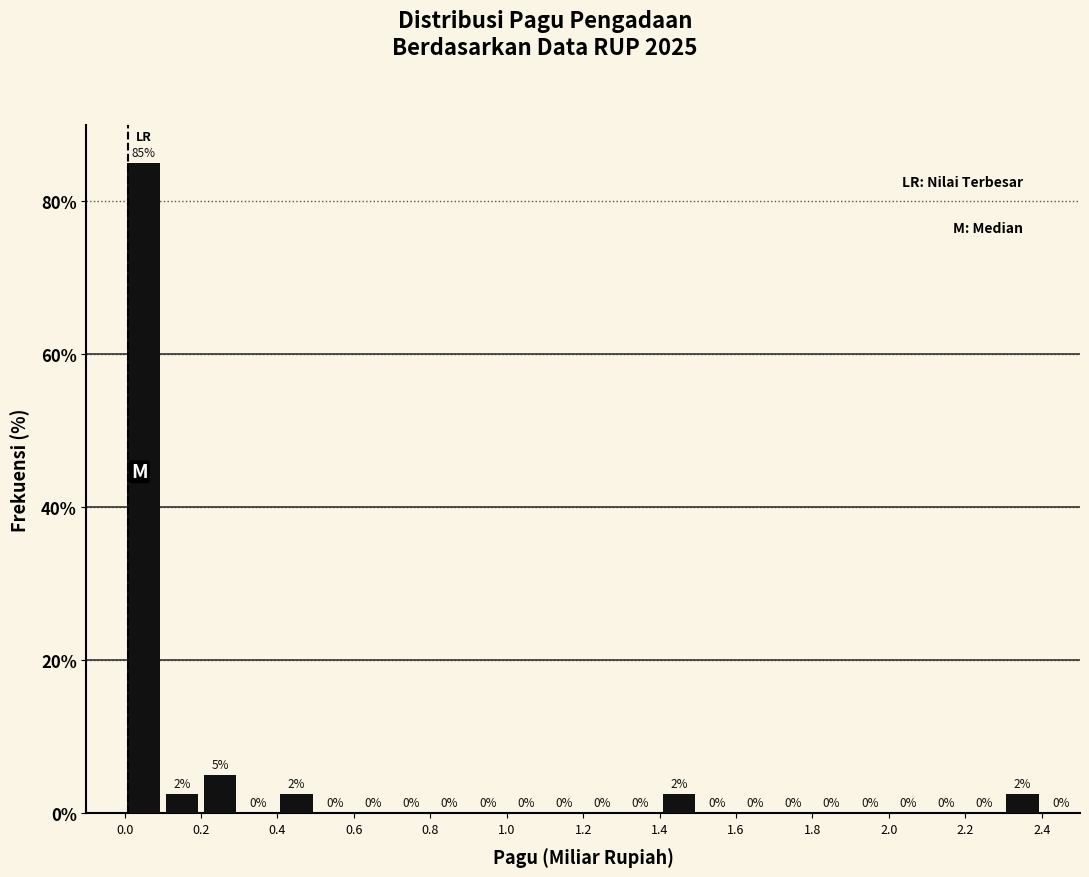

Over which range of the x-axis is the bar tallest?

0.0 to 0.1